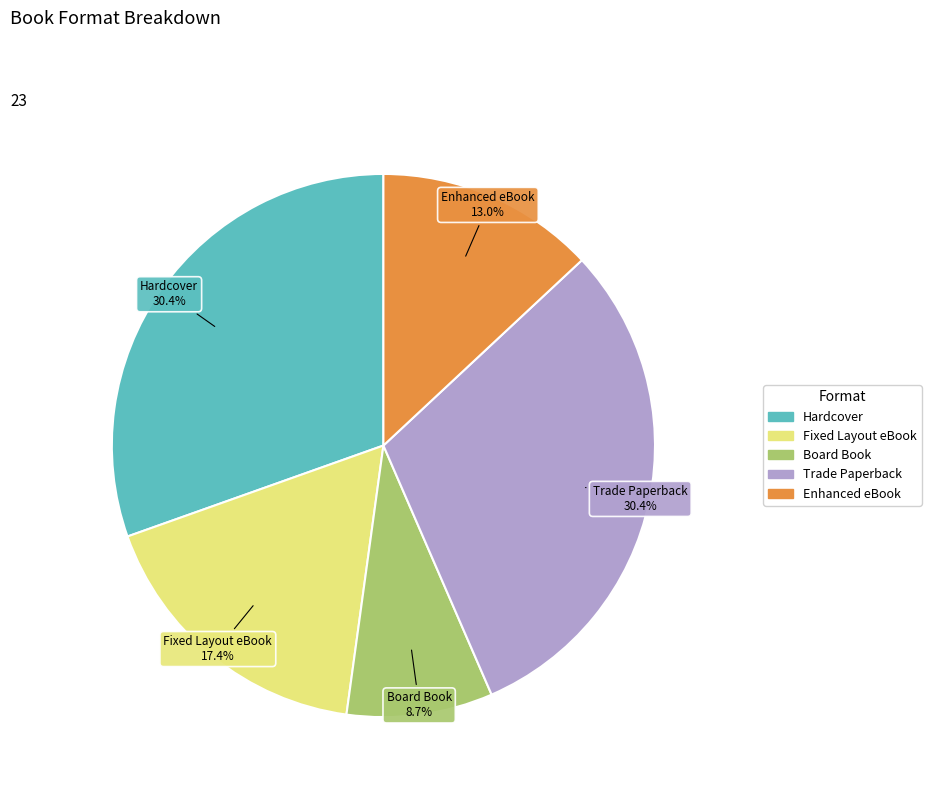

Which slice is the smallest?

Board Book